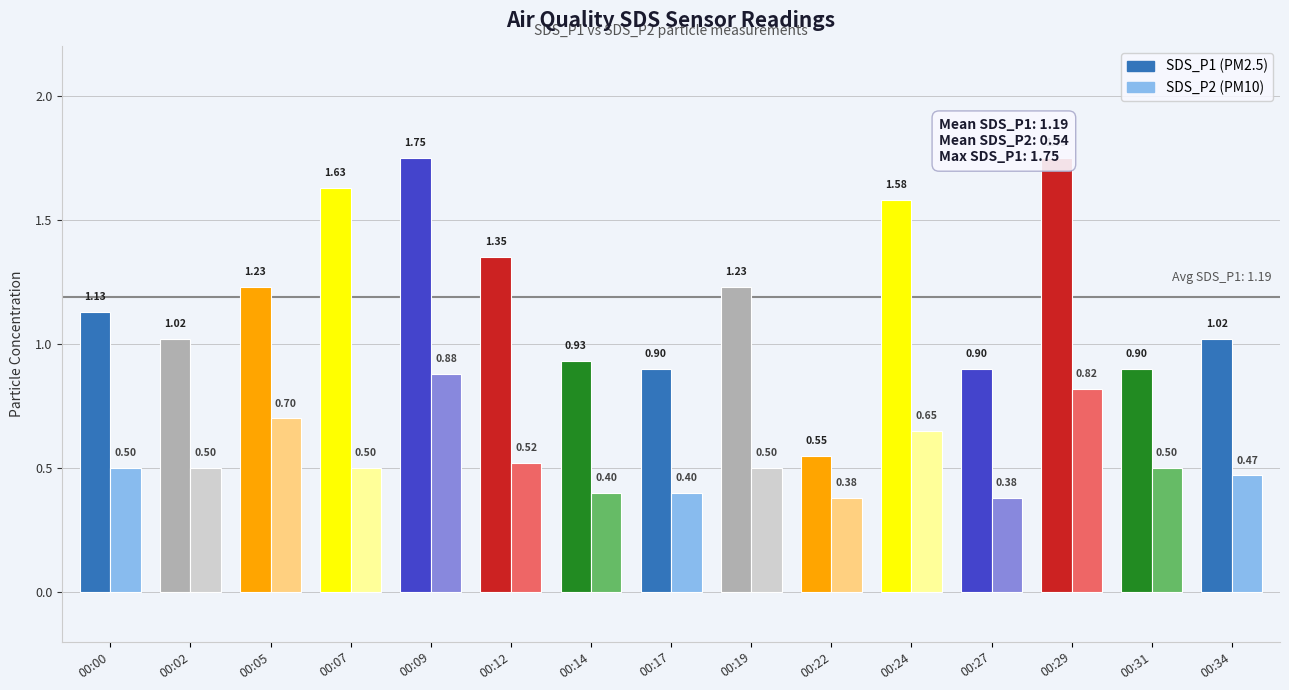

Which series has the largest total across all categories?

SDS_P1